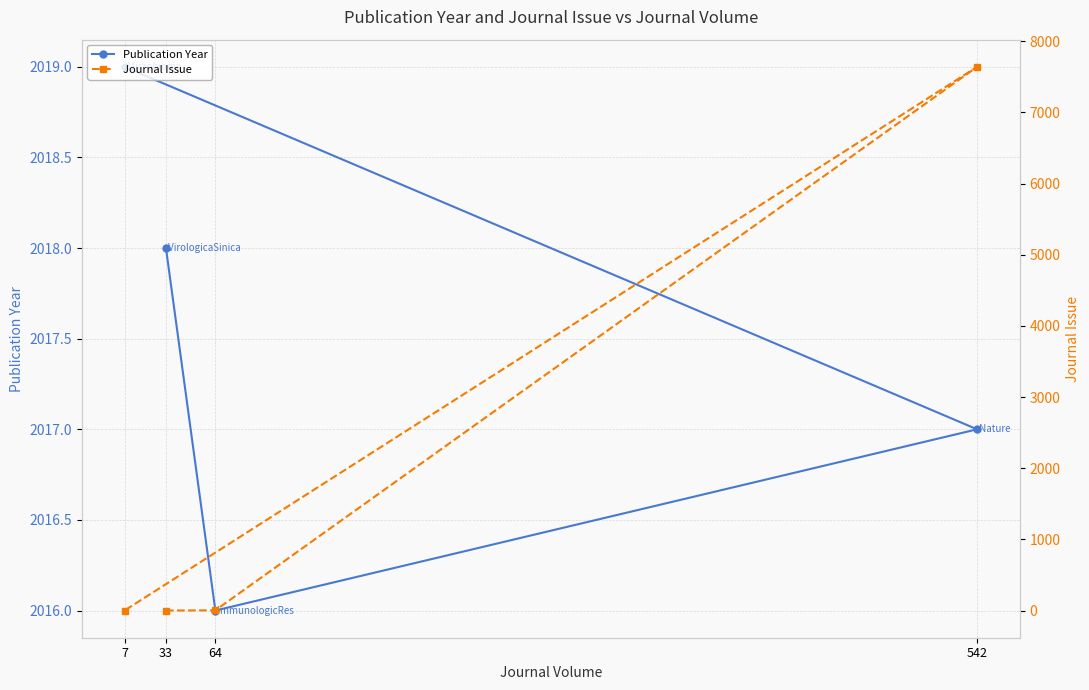

True or false: Journal Issue and Publication Year intersect in this chart.

True